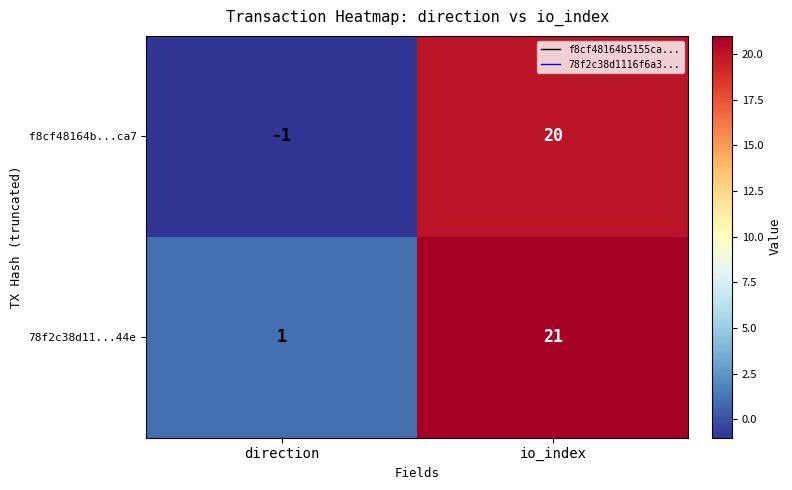

Rank the series by their maximum value, from lowest to highest.

f8cf48164b...ca7, 78f2c38d11...44e